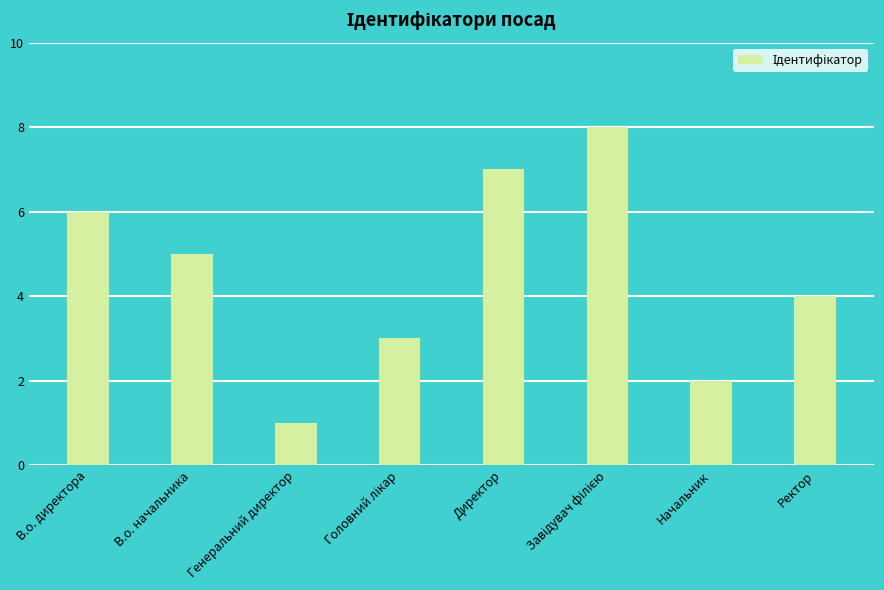

What position from the left is Ректор?

8